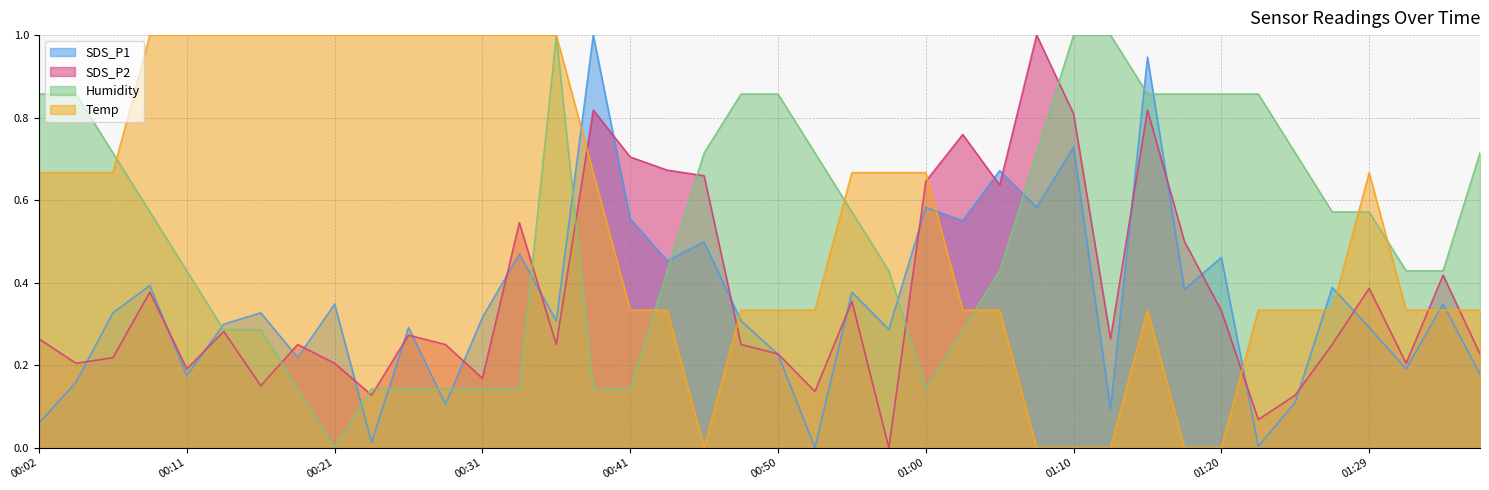

The value of SDS_P2 at 01:15 is 1.2. True or false?

False